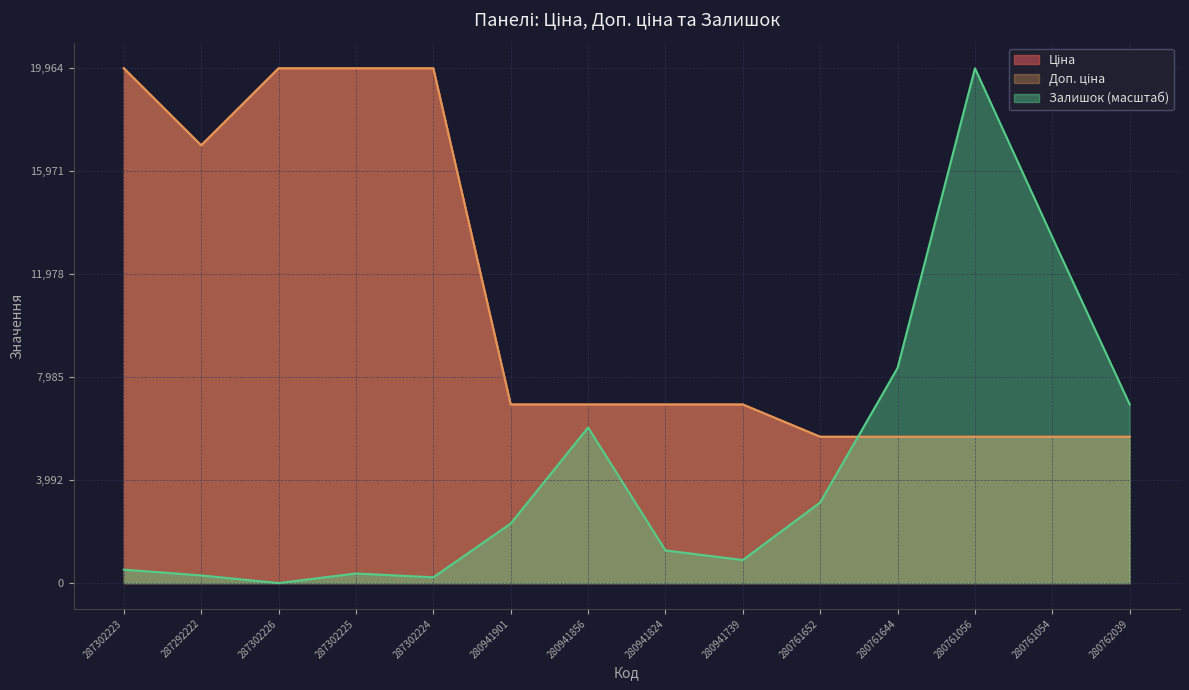

What is the total value across all series at 287302226?

39928.3